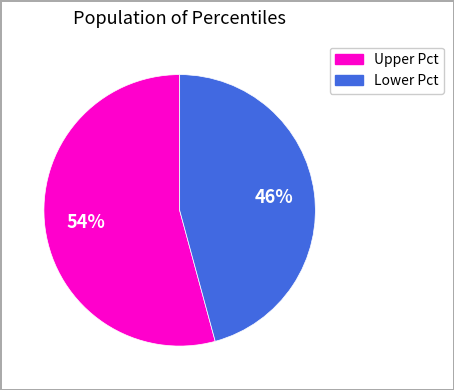

Is there a majority slice in this chart?

Yes